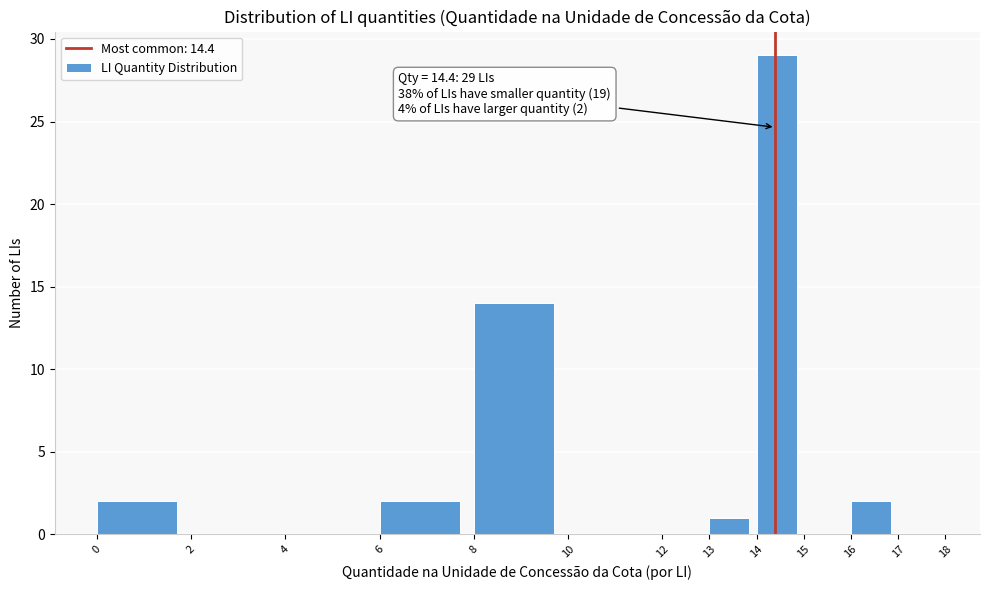

Which range on the x-axis has the tallest bar?

14 to 15